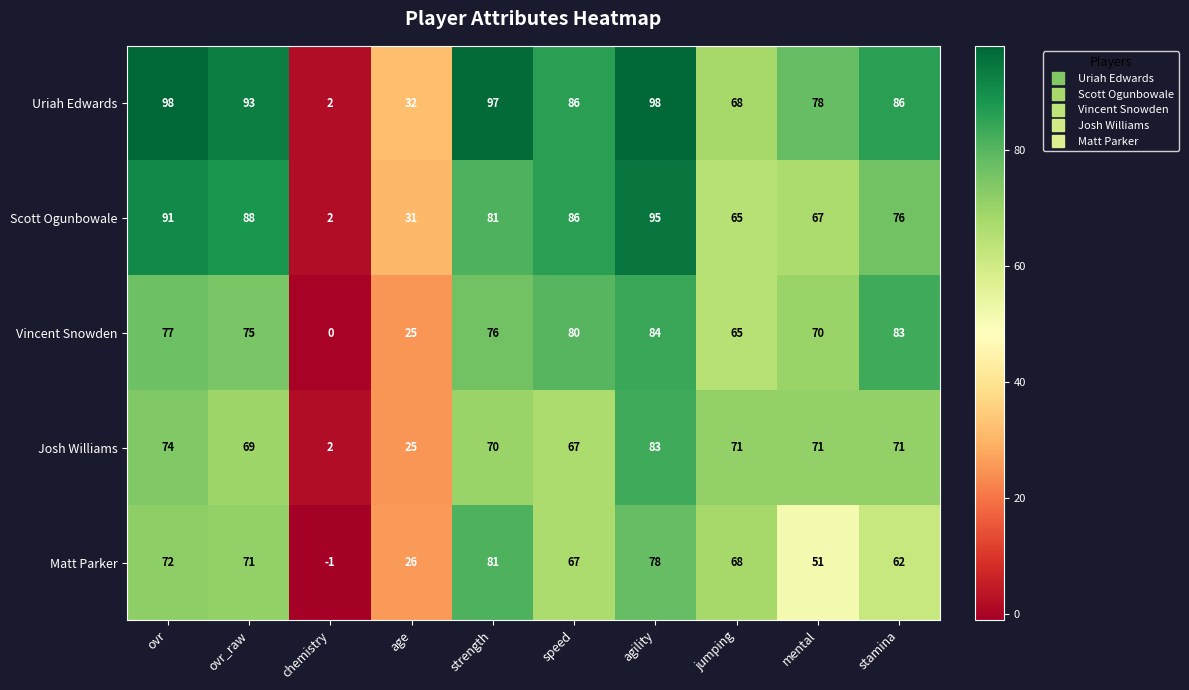

What is the sum of the Josh Williams values at age and stamina?

96